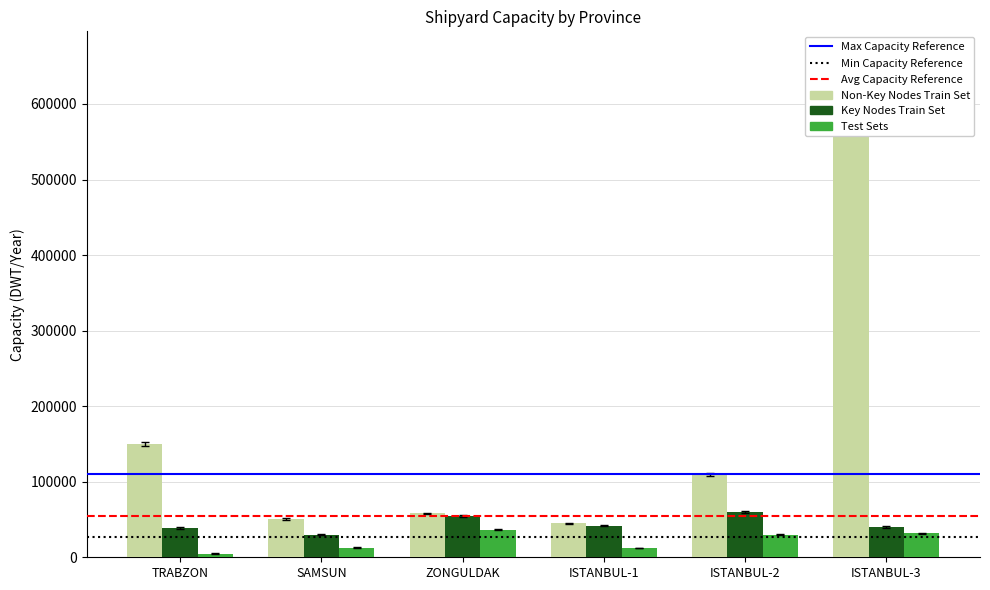

What is the sum of all Key Nodes Train Set values?

271058.9